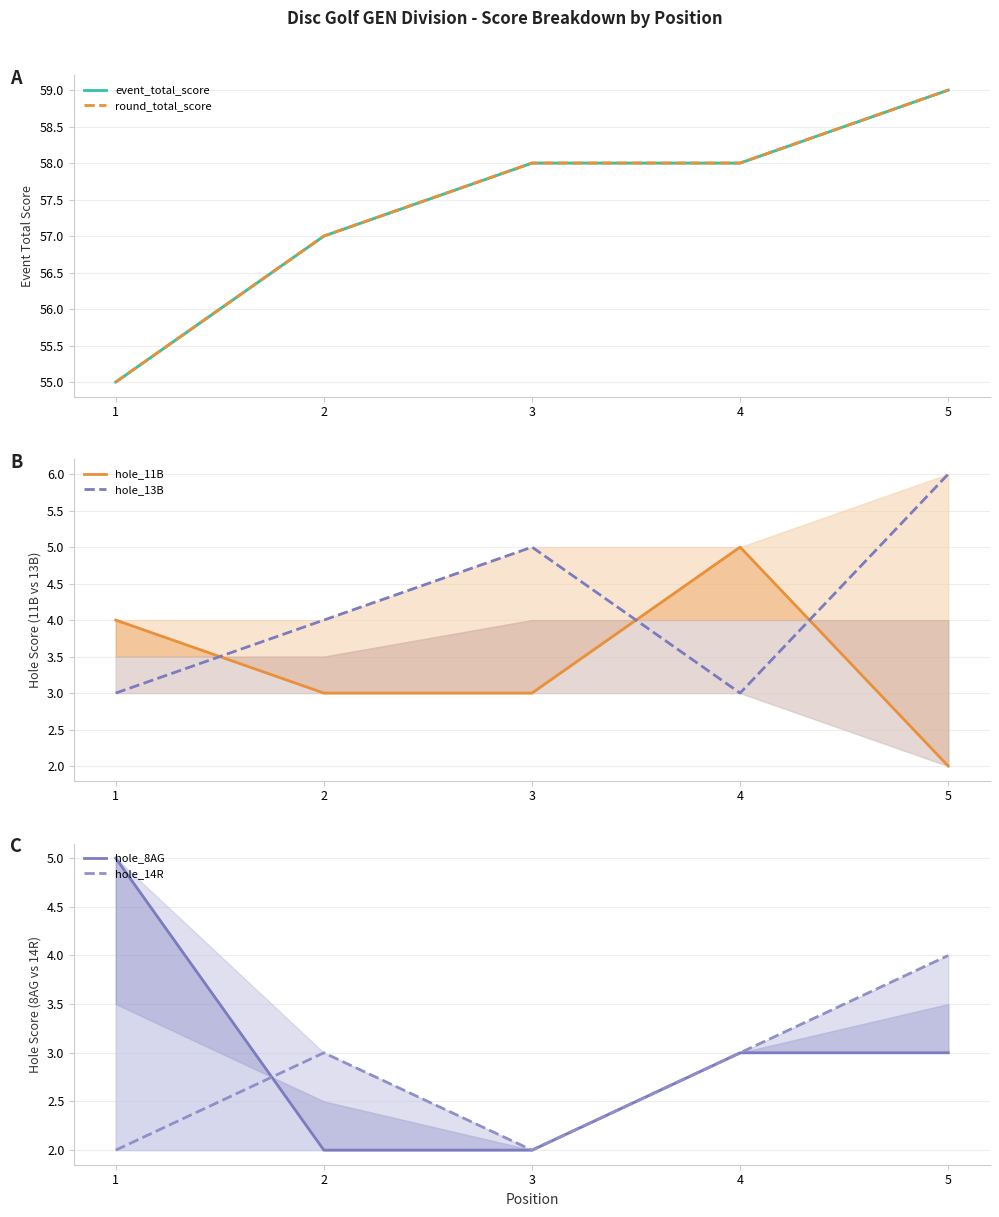

True or false: hole_11B and event_total_score cross at least once.

False